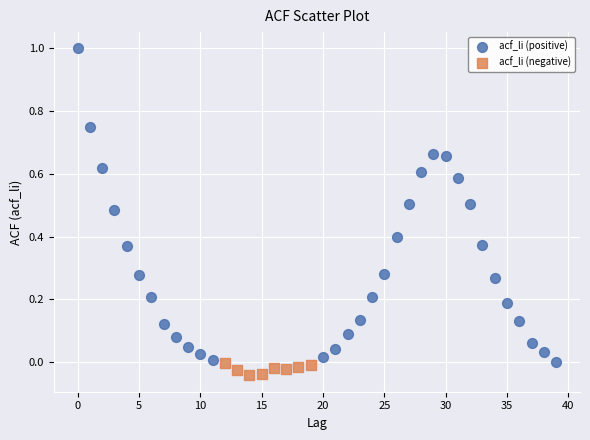

Which series contains the highest Y value?

acf_li (positive)